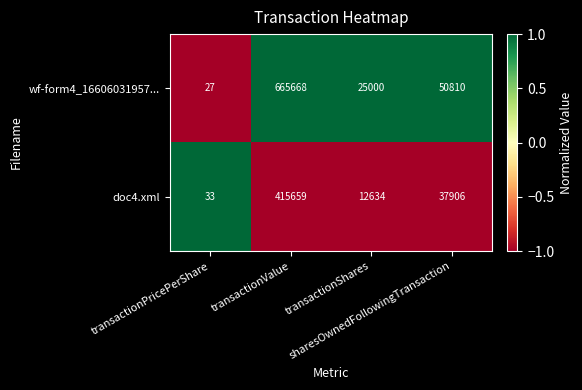

What is the lowest value of the doc4.xml series?

33